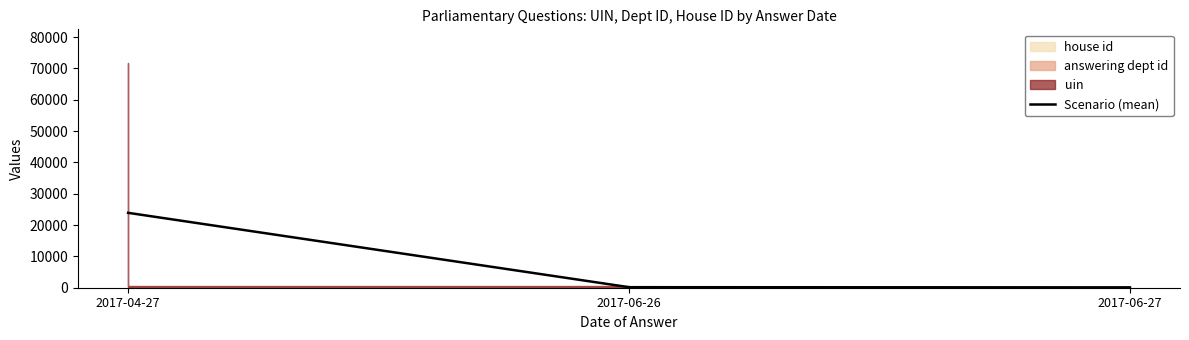

What is the change in value from 2017-04-27 to 2017-06-27?

-23799.3